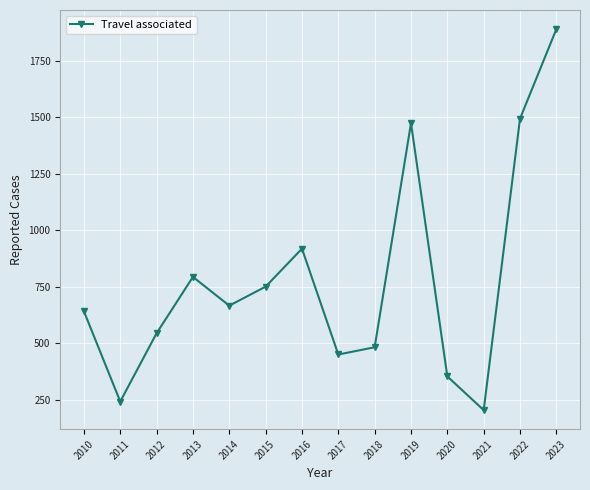

How many series are shown in this chart?

1